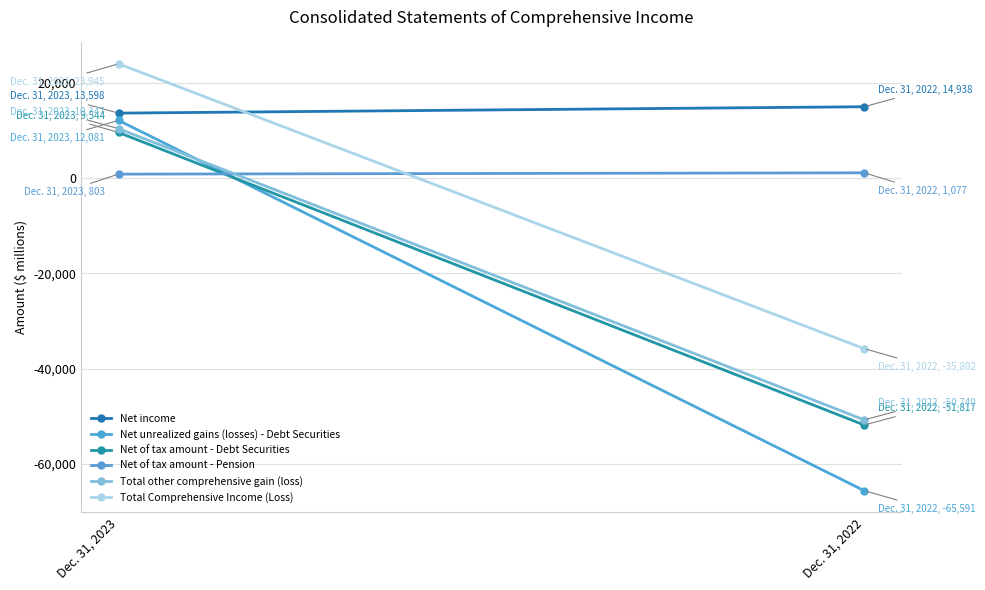

At which label does Net of tax amount - Debt Securities reach its minimum?

Dec. 31, 2022